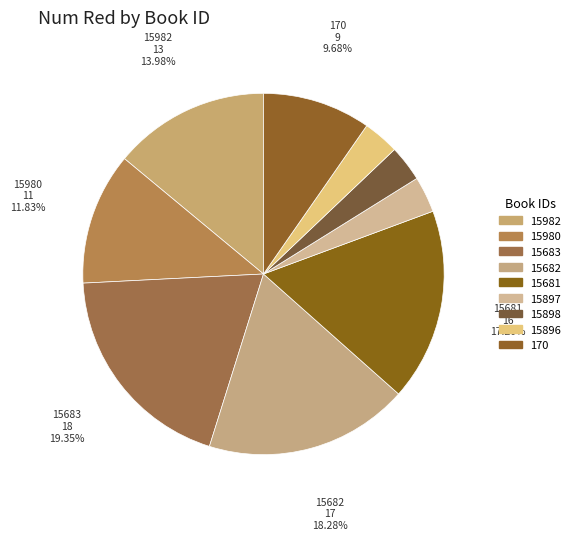

Combined, do 15982 and 15898 account for over 50%?

No